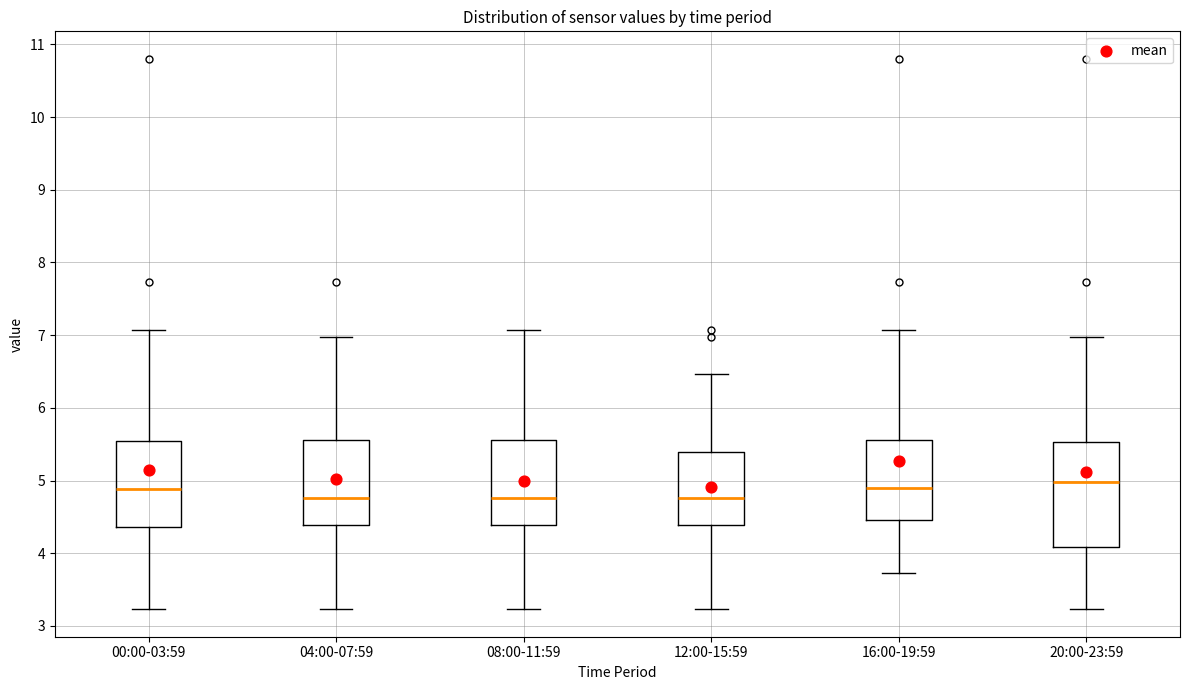

Reading left to right, read every box against the y-axis: the position of its median line, the range the box covers, and the ends of its whiskers. The values are not printed on the chart, so give them approximately, as read against the axis.

00:00-03:59: median 4.9, box 4.4 to 5.5, whiskers 3.2 to 7.1
04:00-07:59: median 4.8, box 4.4 to 5.6, whiskers 3.2 to 7.0
08:00-11:59: median 4.8, box 4.4 to 5.6, whiskers 3.2 to 7.1
12:00-15:59: median 4.8, box 4.4 to 5.4, whiskers 3.2 to 6.5
16:00-19:59: median 4.9, box 4.5 to 5.6, whiskers 3.7 to 7.1
20:00-23:59: median 5.0, box 4.1 to 5.5, whiskers 3.2 to 7.0